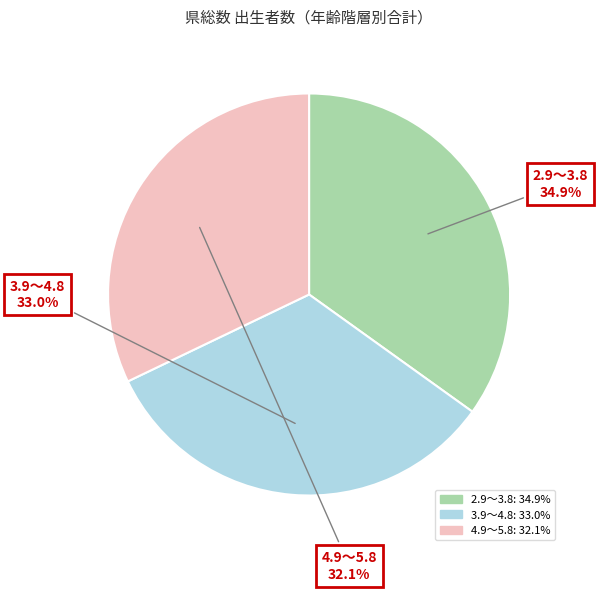

The 2.9～3.8 slice represents 23% of the pie. True or false?

False